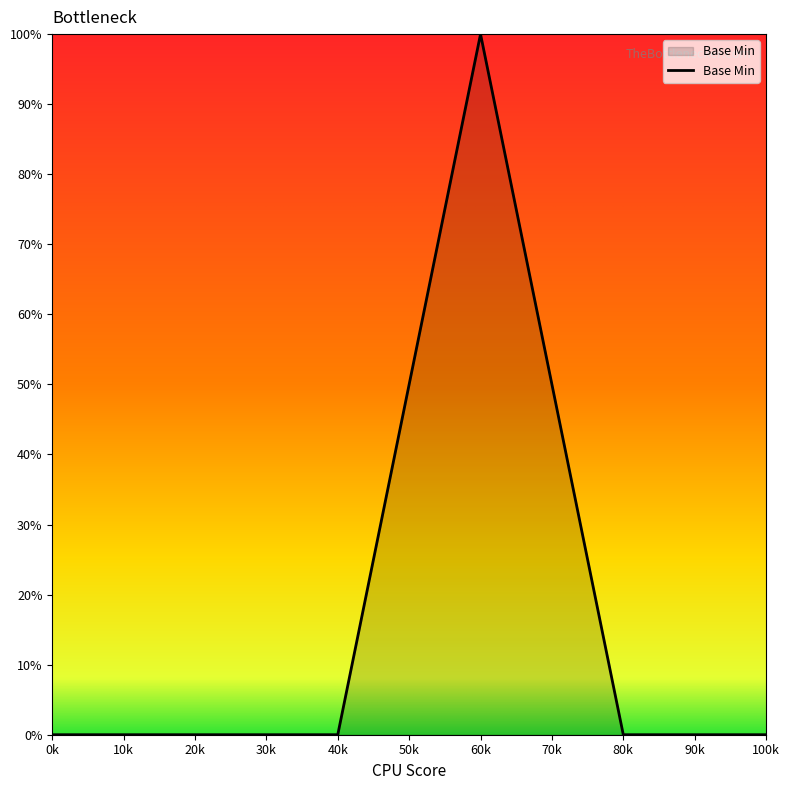

Between 100k and 60k, which is larger?

60k